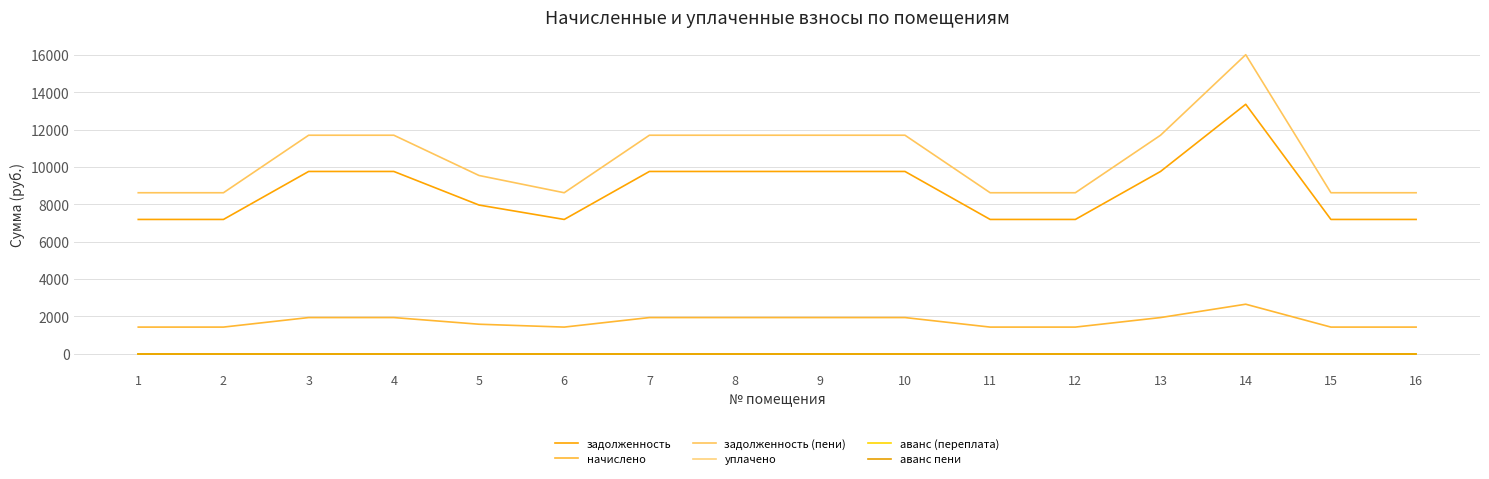

What is the value of the задолженность point at the 7th from the left?

9758.4